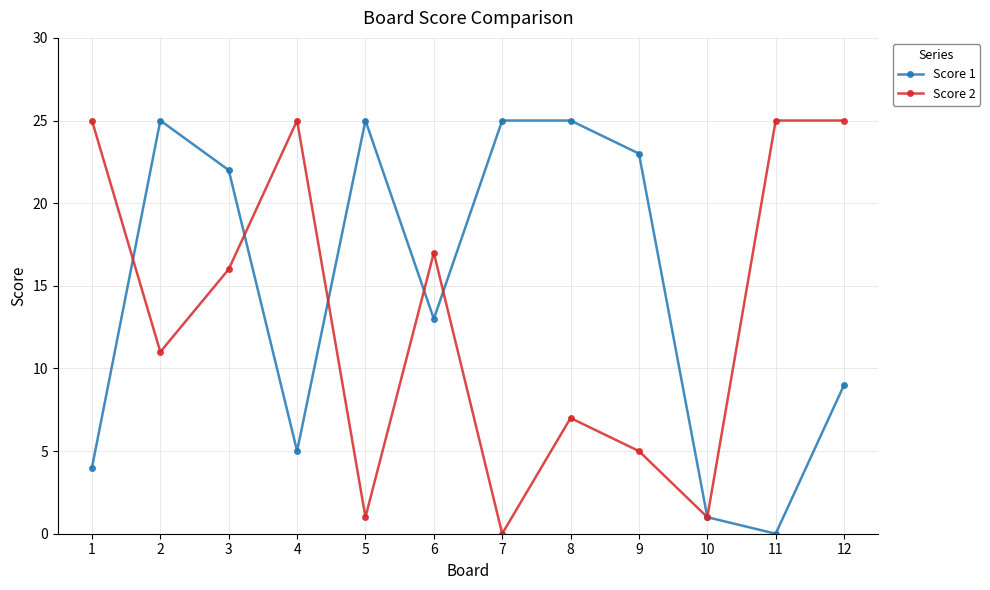

What is the total value across all series at 7?

25